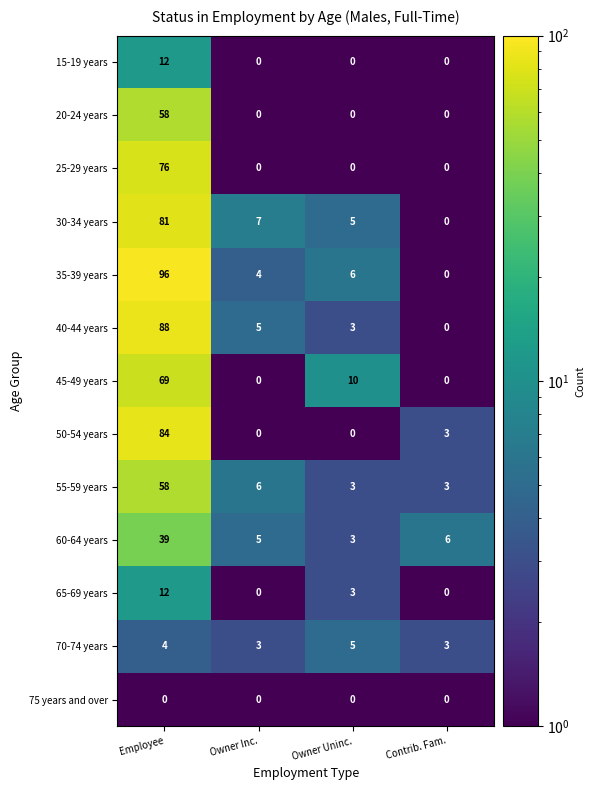

Where does the 55-59 years series first go above 6?

Employee